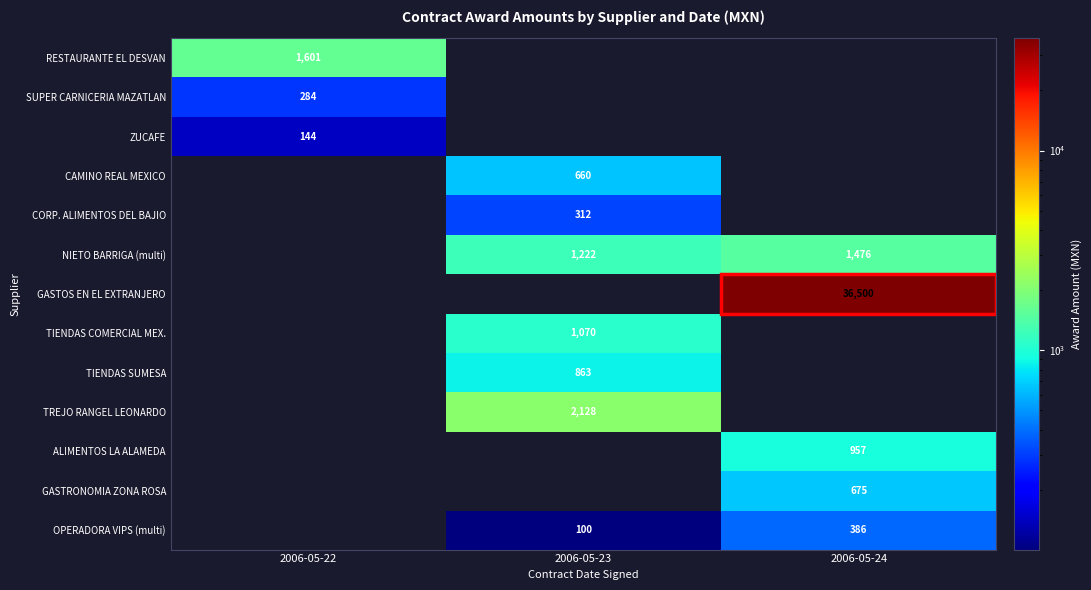

Is the value of NIETO BARRIGA (multi) at 2006-05-23 greater than the value of OPERADORA VIPS (multi) at 2006-05-23?

Yes